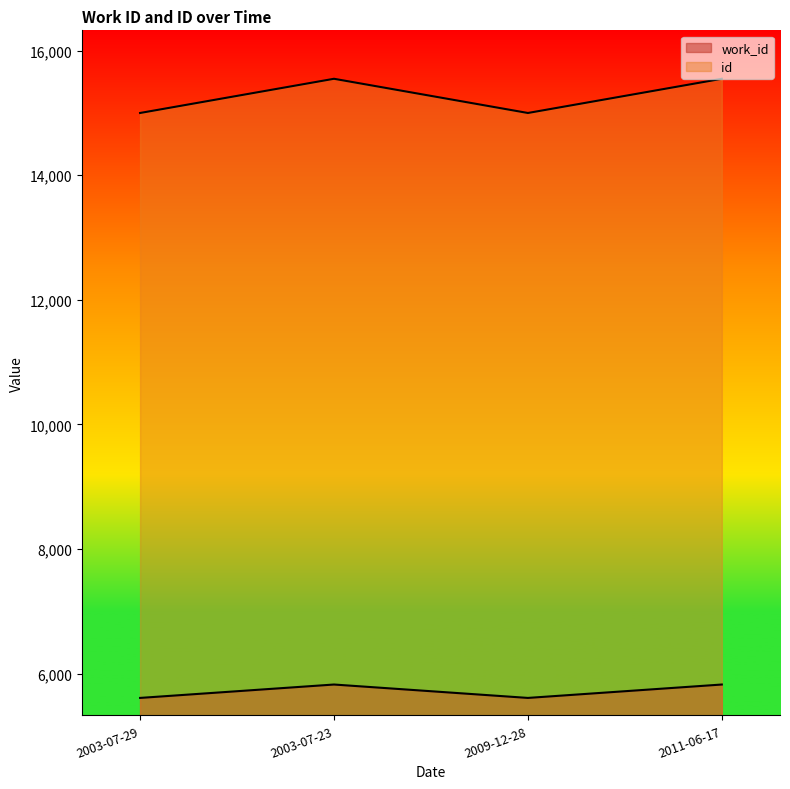

What is the approximate value of id at 2009-12-28, to the nearest 100?

15000